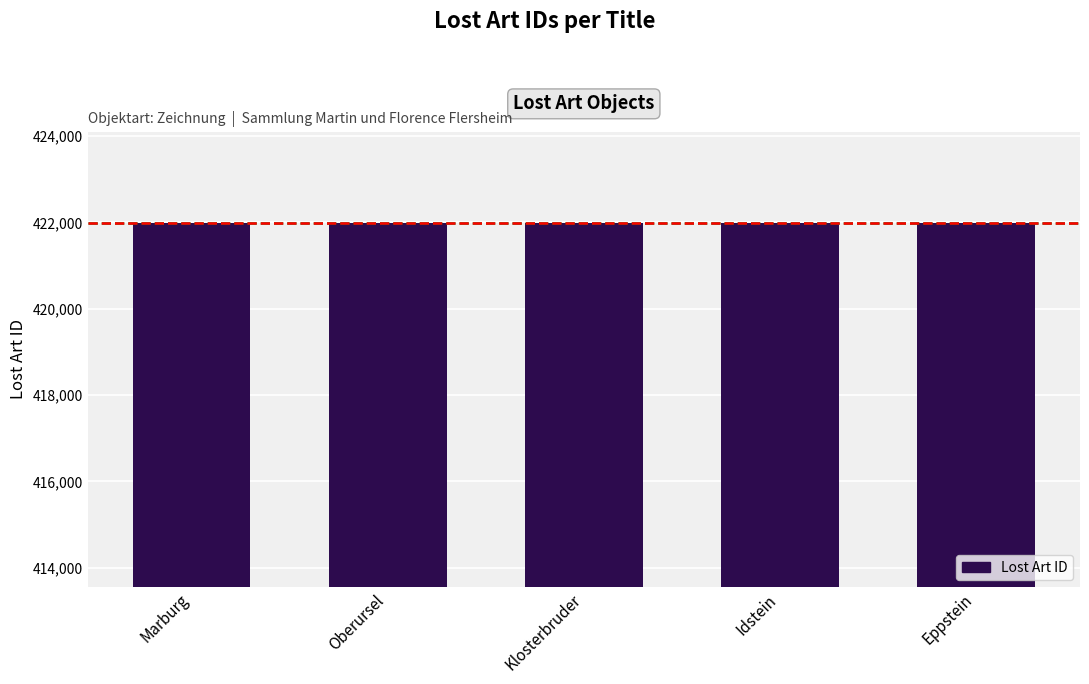

The chart shows a value of 421990 at Eppstein. True or false?

True